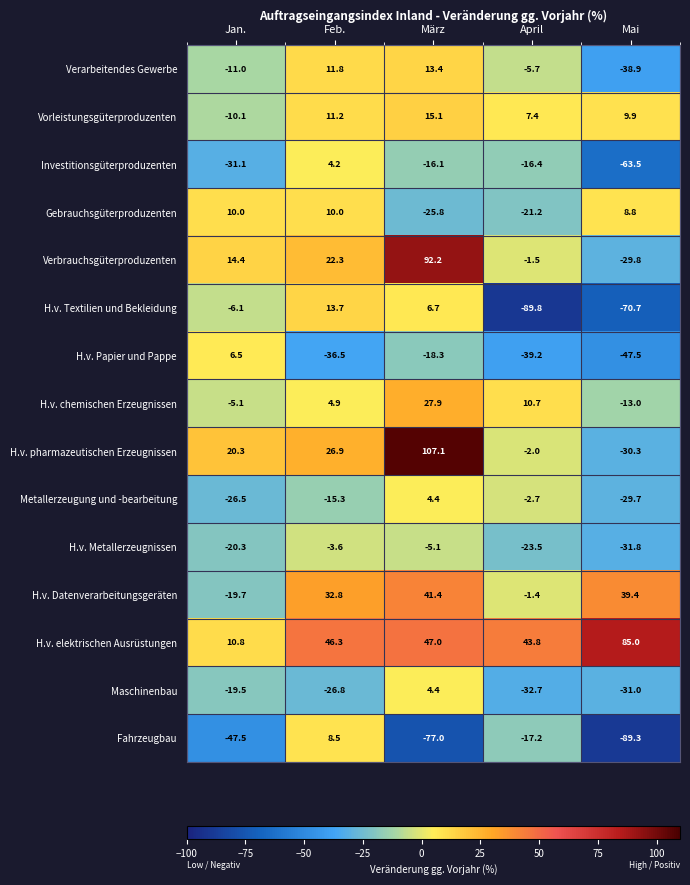

At which label does H.v. elektrischen Ausrüstungen reach its peak?

Mai